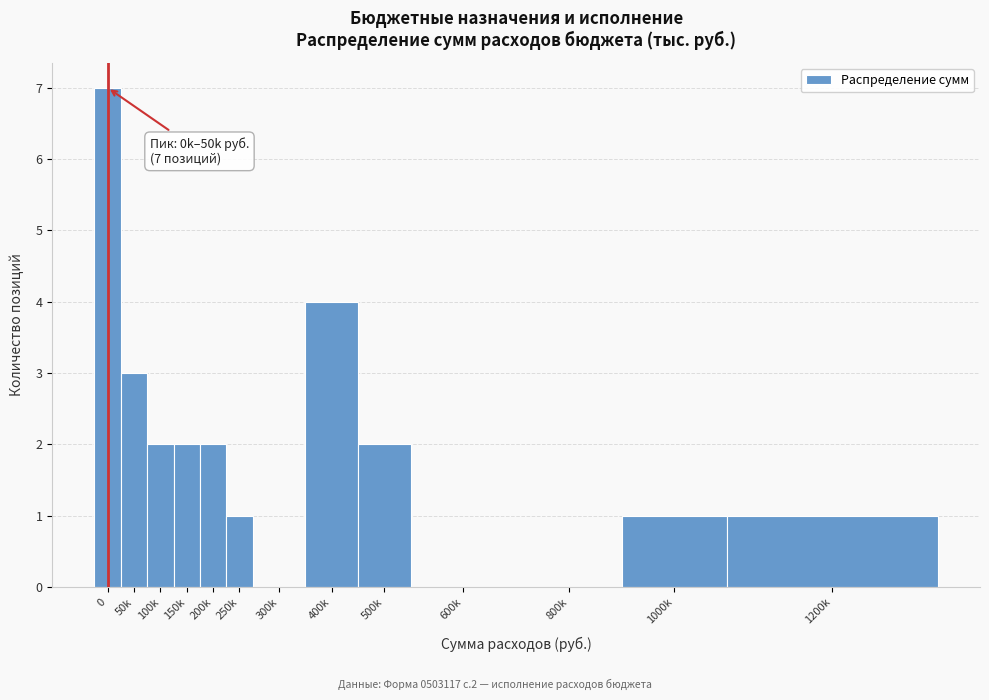

Reading left to right, extract all data points from this chart.

0=7	50k=3	100k=2	150k=2	200k=2	250k=1	300k=0	400k=4	500k=2	600k=0	800k=0	1000k=1	1200k=1